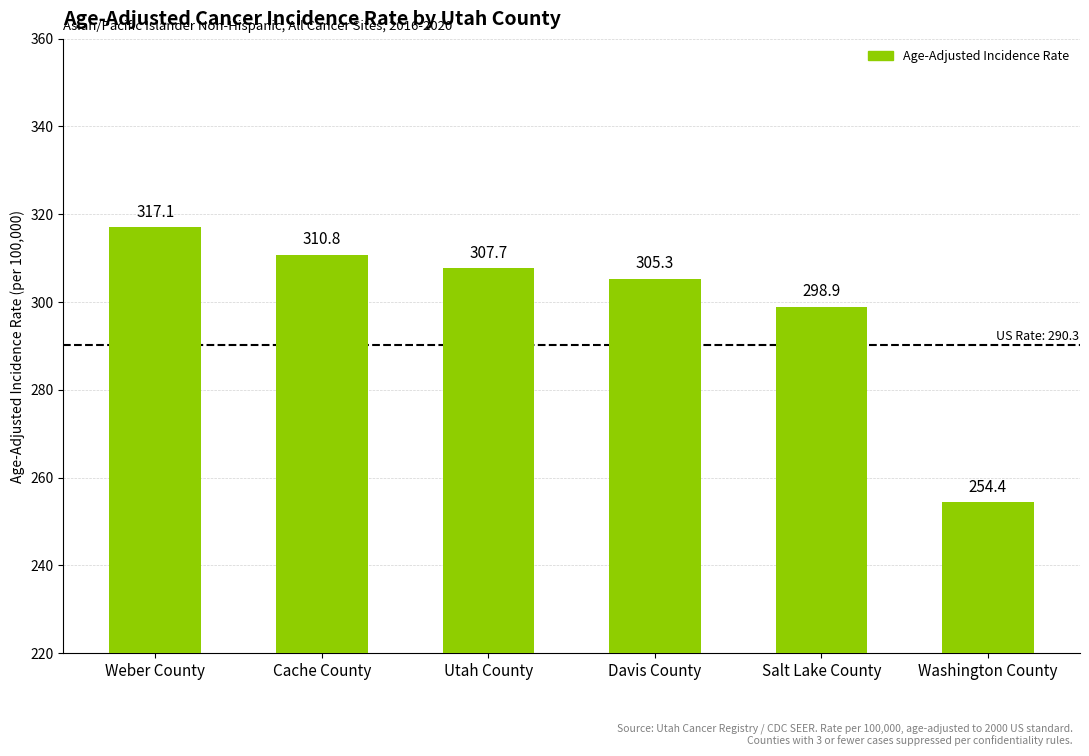

What position from the right is Davis County?

3